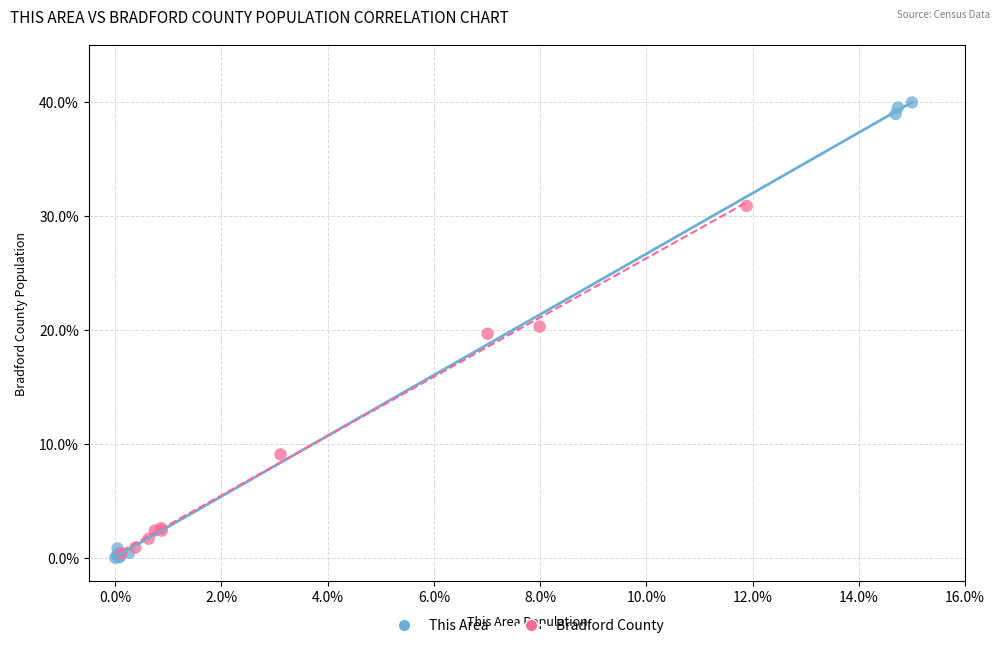

Which series contains the highest Y value?

This Area